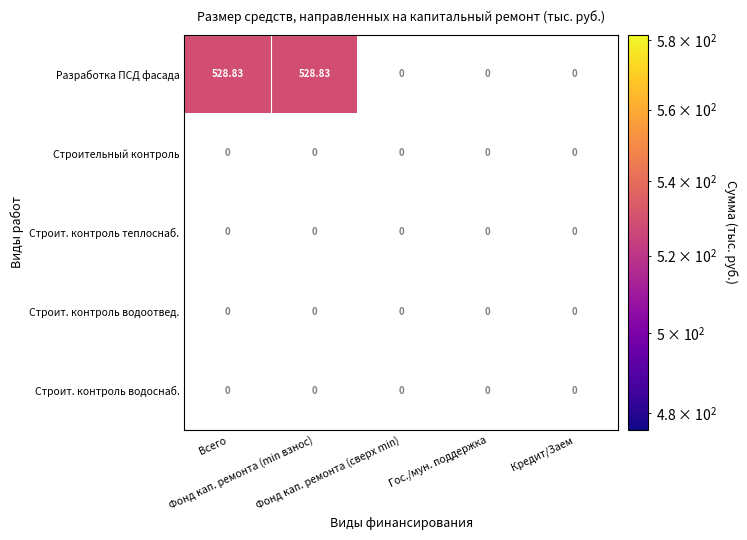

True or false: Разработка ПСД фасада has a value of 0.0 at 3.

True